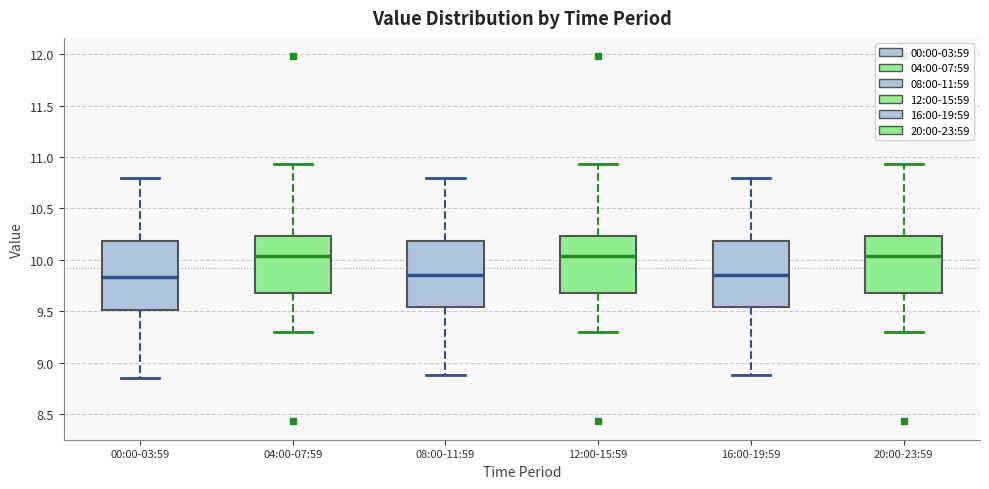

Where is the lower edge of the box for 00:00-03:59 on the y-axis? The values are not printed on the chart, so give them approximately, as read against the axis.

9.50